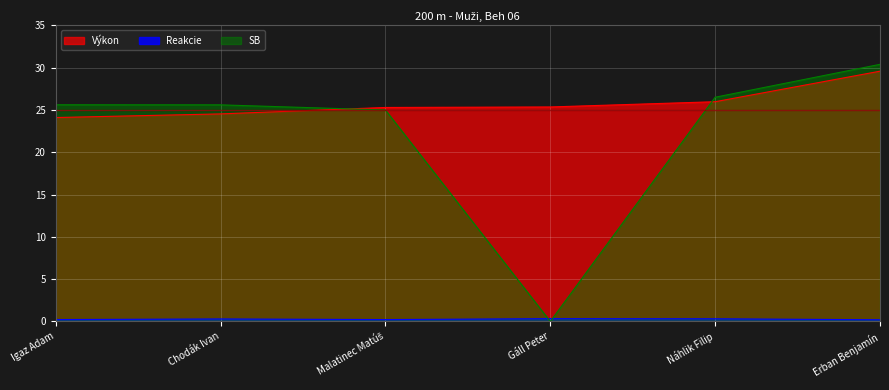

What is the difference between the highest and lowest values at Malatinec Matúš?

25.1